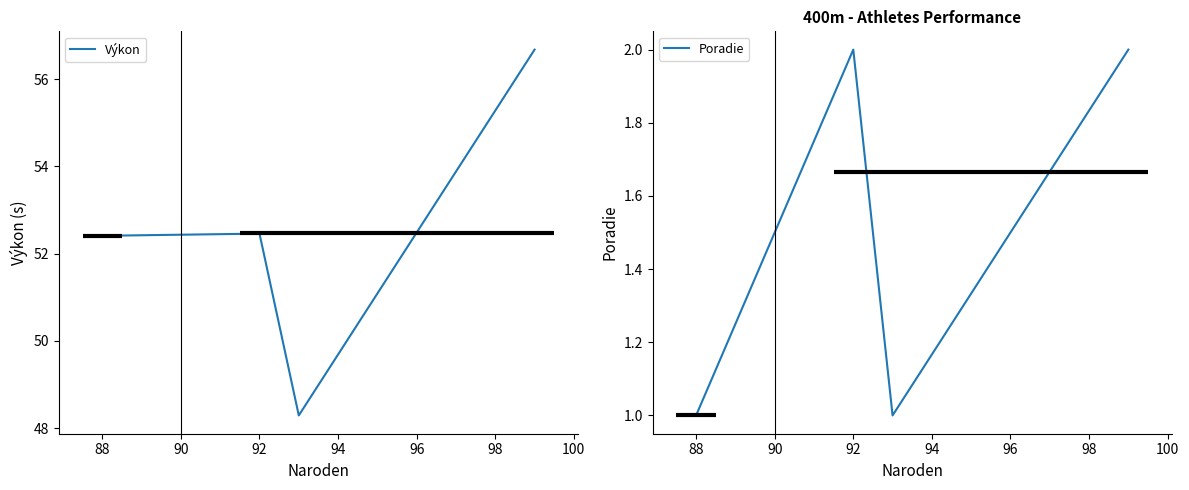

What is the minimum value for Poradie?

1